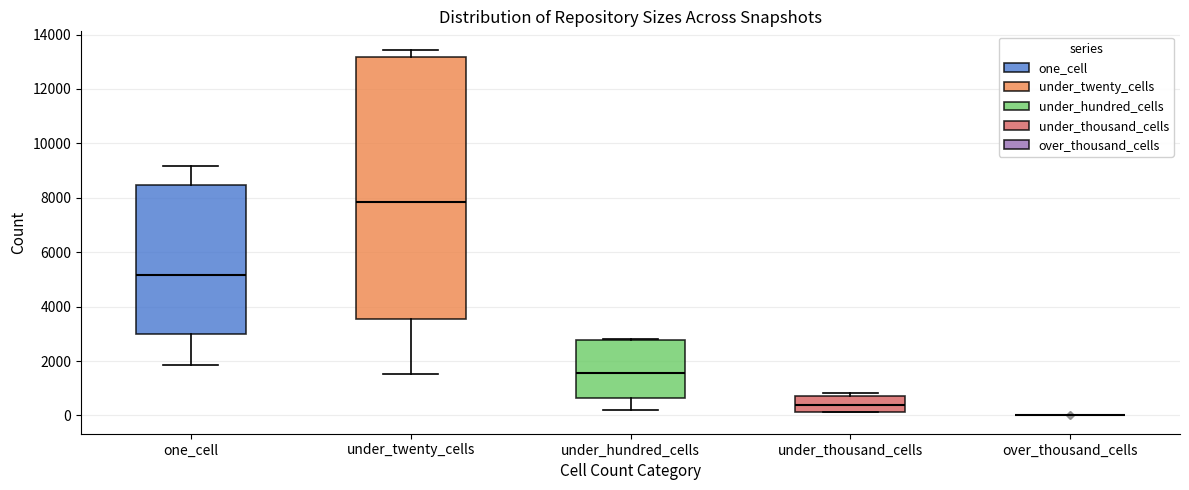

Where is the lower edge of the box for under_thousand_cells on the y-axis? The values are not printed on the chart, so give them approximately, as read against the axis.

200